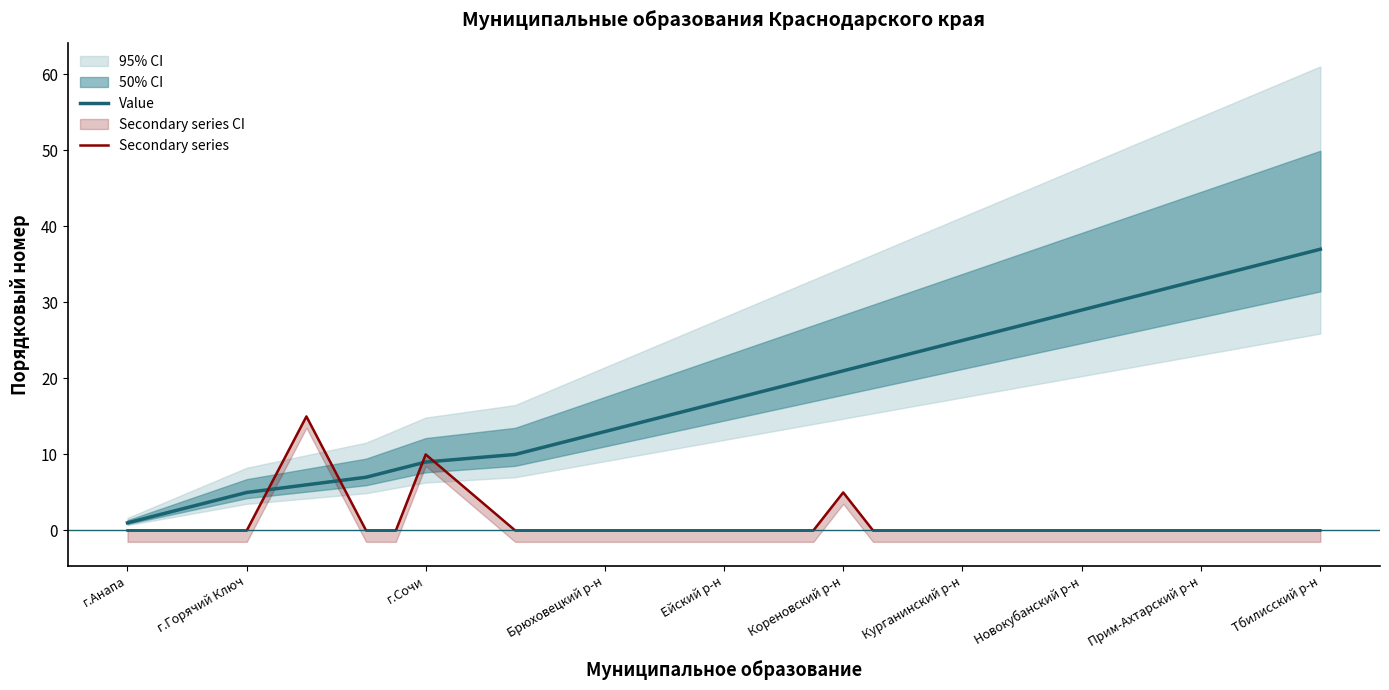

True or false: Secondary series has more than 2 points higher than both neighbors.

True